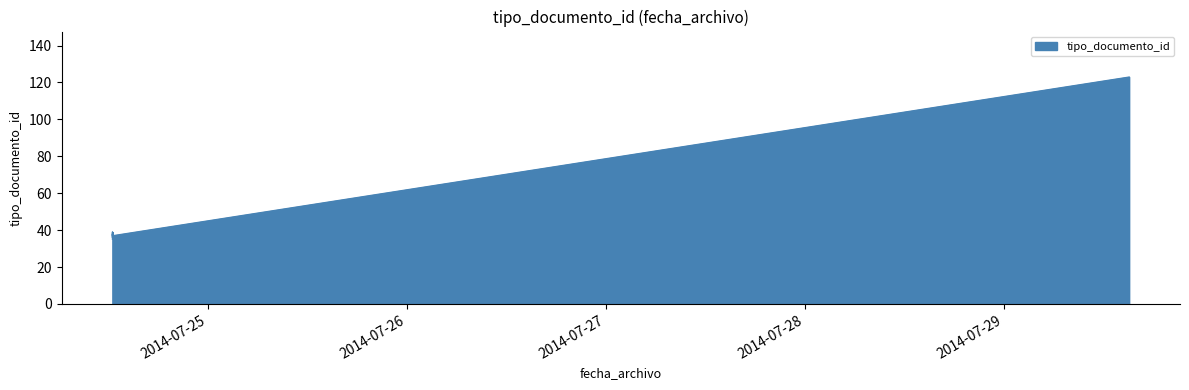

Is it true that the value at 2014-07-24 12:27:02 is 35?

True